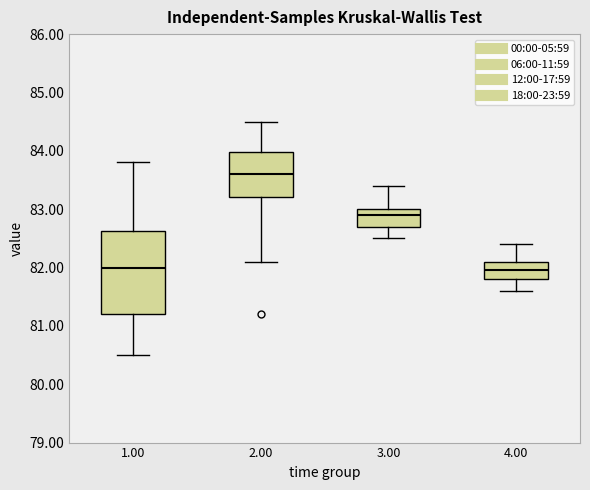

Reading left to right, transcribe this box plot: for each box, give where its median line is, the range the box spans, and where its two whiskers end, as read against the y-axis. The values are not printed on the chart, so give them approximately, as read against the axis.

1.00: median 82.0, box 81.2 to 82.6, whiskers 80.5 to 83.8
2.00: median 83.6, box 83.2 to 84.0, whiskers 82.1 to 84.5
3.00: median 82.9, box 82.7 to 83.0, whiskers 82.5 to 83.4
4.00: median 82.0, box 81.8 to 82.1, whiskers 81.6 to 82.4